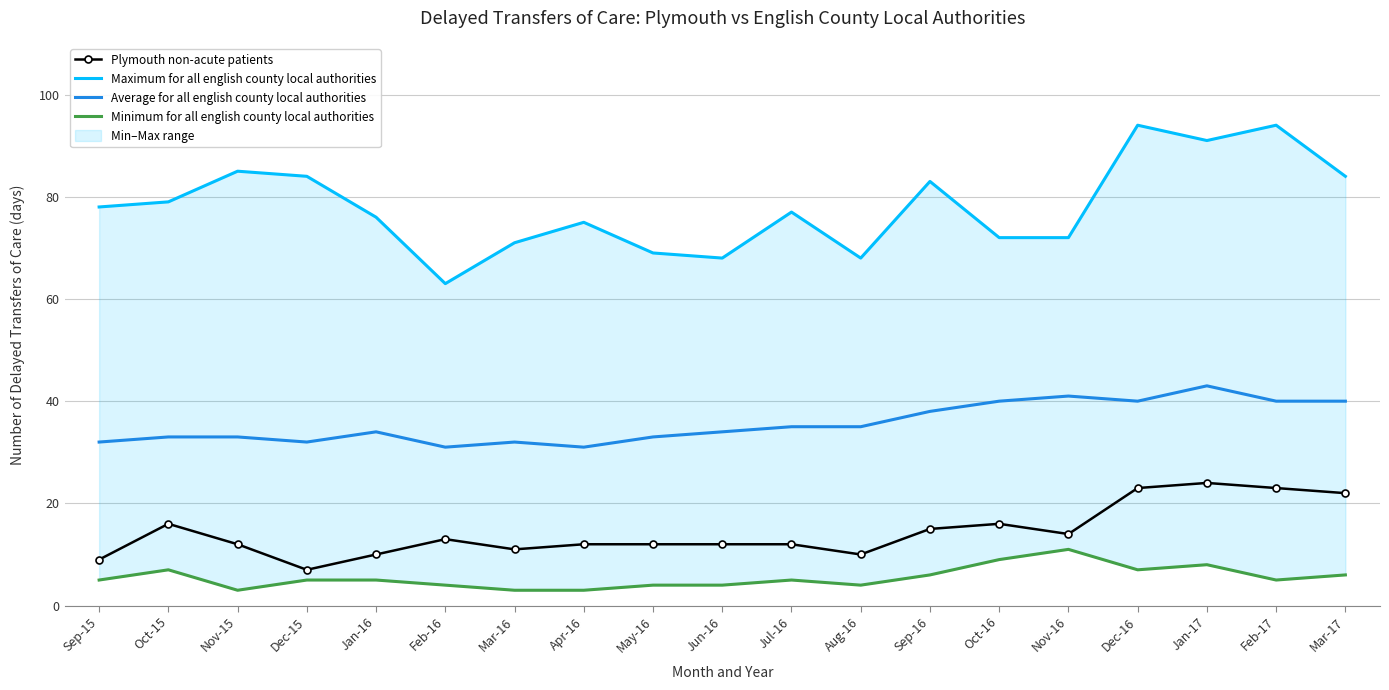

Count the Minimum for all english county local authorities values in the range 4 to 7.

13